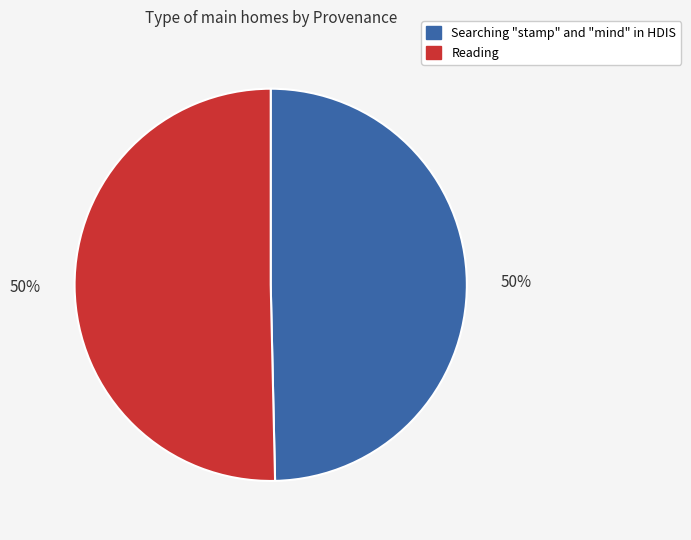

To the nearest percent, what is the combined percentage of Reading and Searching "stamp" and "mind" in HDIS?

100%